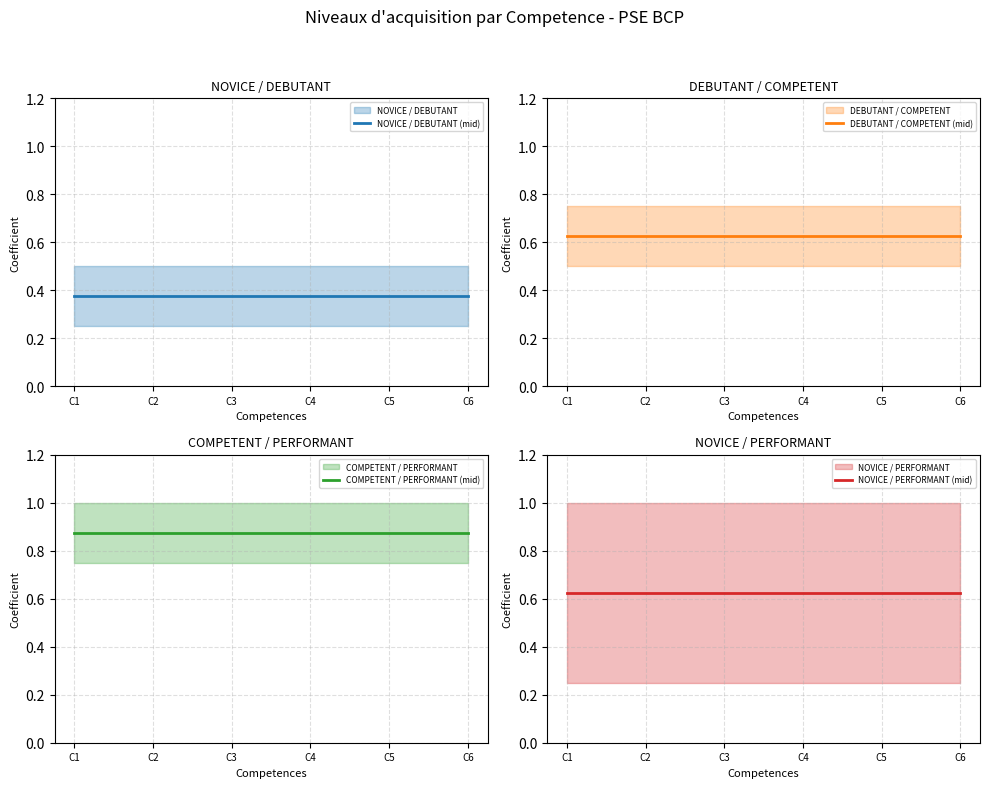

The value of COMPETENT / PERFORMANT (mid) at C3 is 0.9. True or false?

True